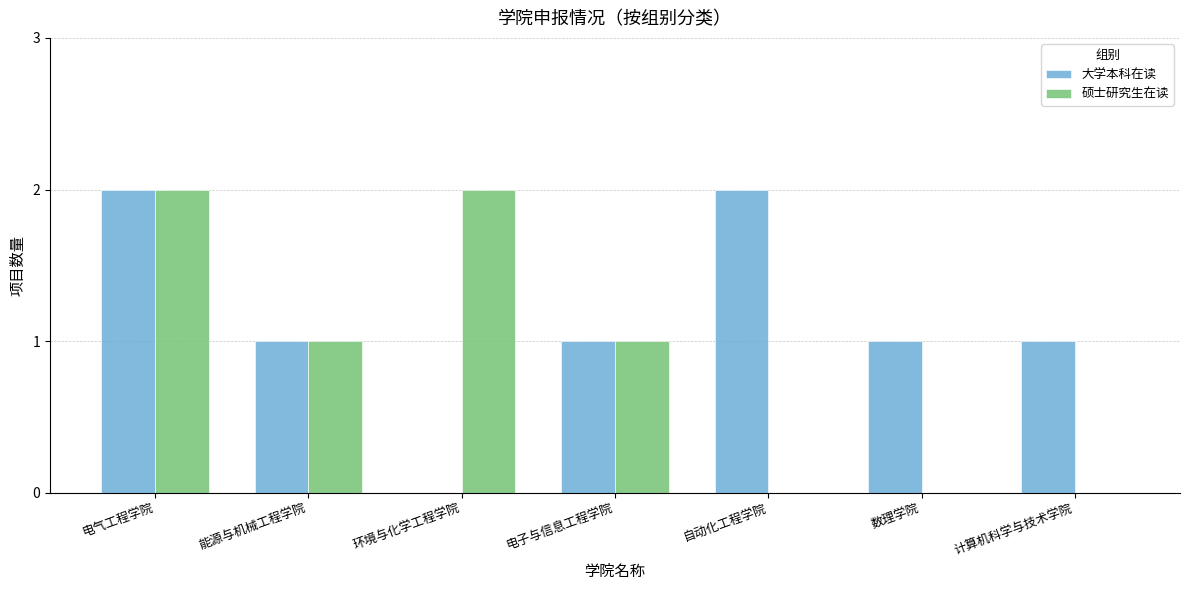

Reading left to right, what are all the values shown in this chart?

大学本科在读: 2	1	0	1	2	1	1
硕士研究生在读: 2	1	2	1	0	0	0